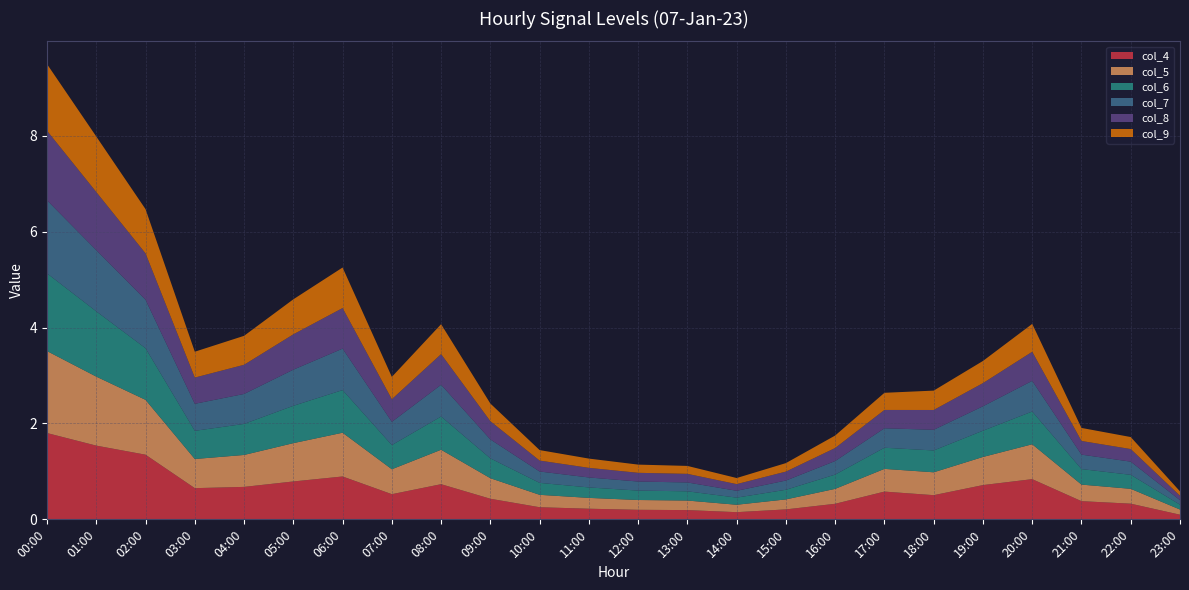

Reading right to left, list all the values displayed in this chart.

col_4: 23:00=0.1	22:00=0.3	21:00=0.4	20:00=0.8	19:00=0.7	18:00=0.5	17:00=0.6	16:00=0.3	15:00=0.2	14:00=0.1	13:00=0.2	12:00=0.2	11:00=0.2	10:00=0.3	09:00=0.4	08:00=0.7	07:00=0.5	06:00=0.9	05:00=0.8	04:00=0.7	03:00=0.7	02:00=1.3	01:00=1.5	00:00=1.8
col_5: 23:00=0.1	22:00=0.3	21:00=0.3	20:00=0.7	19:00=0.6	18:00=0.5	17:00=0.5	16:00=0.3	15:00=0.2	14:00=0.2	13:00=0.2	12:00=0.2	11:00=0.2	10:00=0.3	09:00=0.4	08:00=0.7	07:00=0.5	06:00=0.9	05:00=0.8	04:00=0.7	03:00=0.6	02:00=1.1	01:00=1.4	00:00=1.7
col_6: 23:00=0.1	22:00=0.3	21:00=0.3	20:00=0.7	19:00=0.5	18:00=0.5	17:00=0.4	16:00=0.3	15:00=0.2	14:00=0.1	13:00=0.2	12:00=0.2	11:00=0.2	10:00=0.2	09:00=0.4	08:00=0.7	07:00=0.5	06:00=0.9	05:00=0.8	04:00=0.6	03:00=0.6	02:00=1.1	01:00=1.4	00:00=1.6
col_7: 23:00=0.1	22:00=0.3	21:00=0.3	20:00=0.6	19:00=0.5	18:00=0.4	17:00=0.4	16:00=0.3	15:00=0.2	14:00=0.1	13:00=0.2	12:00=0.2	11:00=0.2	10:00=0.2	09:00=0.4	08:00=0.7	07:00=0.5	06:00=0.9	05:00=0.8	04:00=0.6	03:00=0.6	02:00=1.0	01:00=1.3	00:00=1.5
col_8: 23:00=0.1	22:00=0.3	21:00=0.3	20:00=0.6	19:00=0.5	18:00=0.4	17:00=0.4	16:00=0.3	15:00=0.2	14:00=0.1	13:00=0.2	12:00=0.2	11:00=0.2	10:00=0.2	09:00=0.4	08:00=0.6	07:00=0.5	06:00=0.8	05:00=0.7	04:00=0.6	03:00=0.5	02:00=1.0	01:00=1.2	00:00=1.5
col_9: 23:00=0.1	22:00=0.3	21:00=0.3	20:00=0.6	19:00=0.5	18:00=0.4	17:00=0.4	16:00=0.3	15:00=0.2	14:00=0.1	13:00=0.2	12:00=0.2	11:00=0.2	10:00=0.2	09:00=0.4	08:00=0.6	07:00=0.5	06:00=0.8	05:00=0.7	04:00=0.6	03:00=0.5	02:00=0.9	01:00=1.2	00:00=1.4